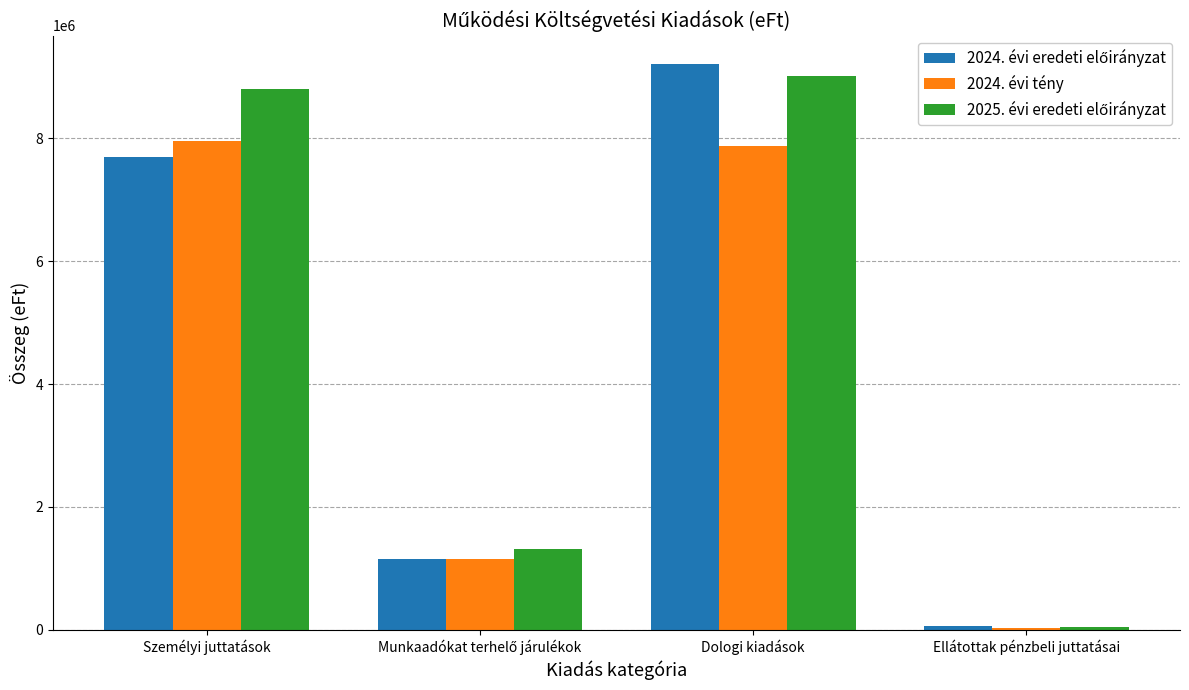

At which category is the sum across all series the highest?

Dologi kiadások